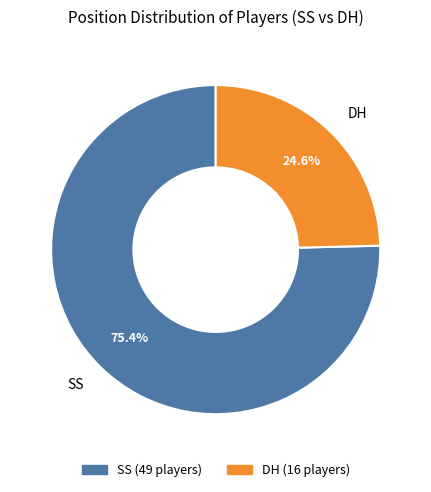

To the nearest percent, what is the difference between the largest and smallest slice percentages?

51%